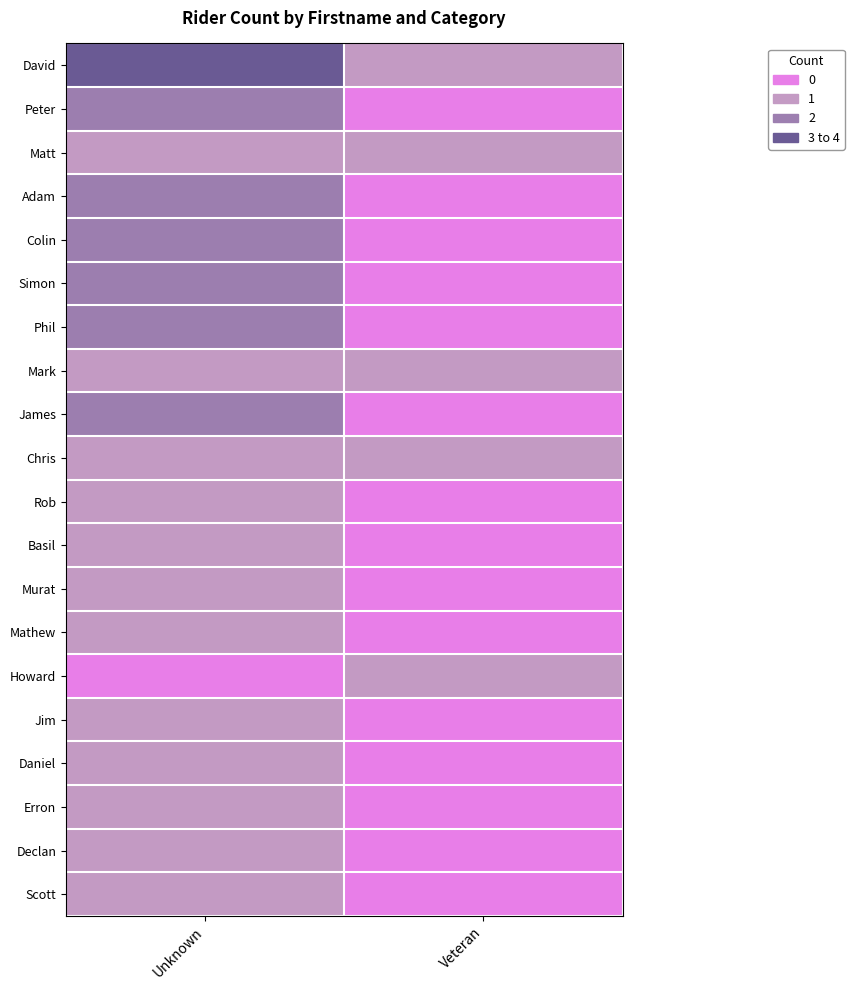

At how many categories does at least one series exceed 2?

1